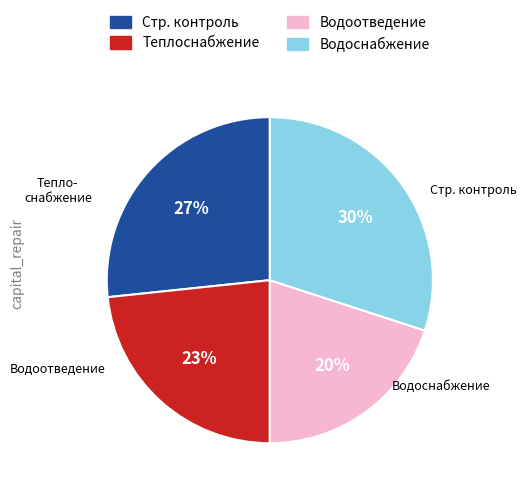

To the nearest percent, what is the difference between the largest and smallest slice percentages?

10%